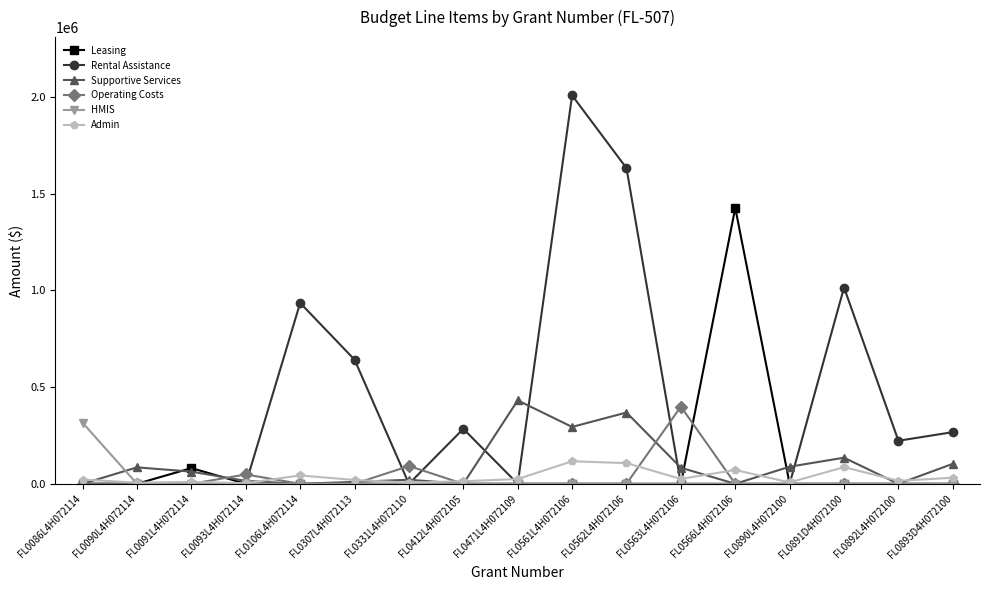

In Supportive Services, how many points are lower than both neighbors (excluding endpoints)?

5